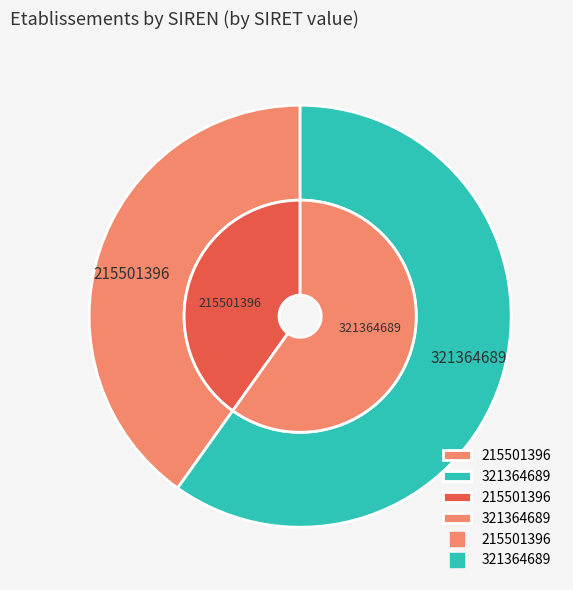

To the nearest percent, what percentage of the pie is 321364689?

60%